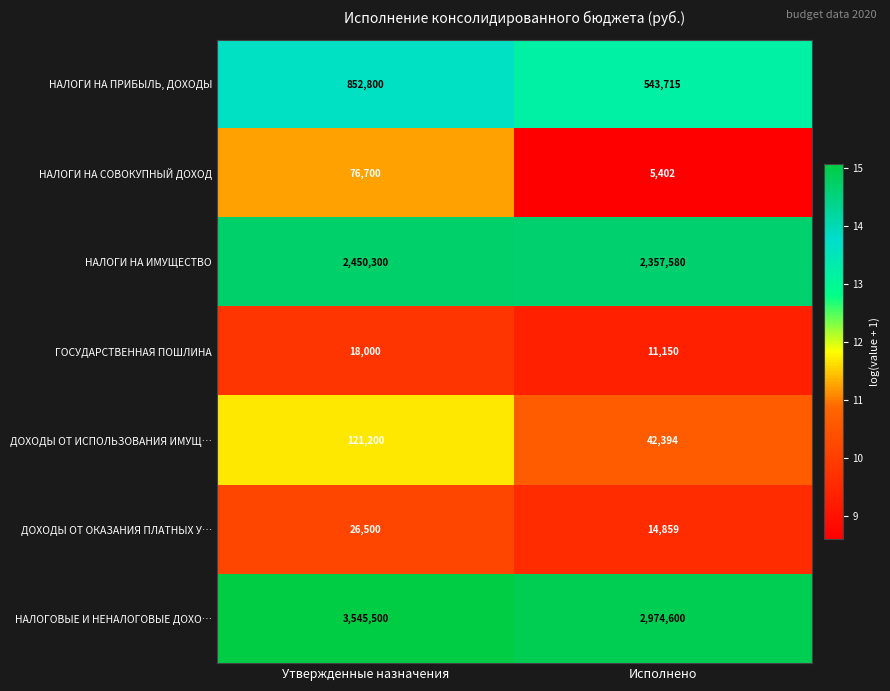

Which series has the largest total across all categories?

НАЛОГОВЫЕ И НЕНАЛОГОВЫЕ ДОХО…